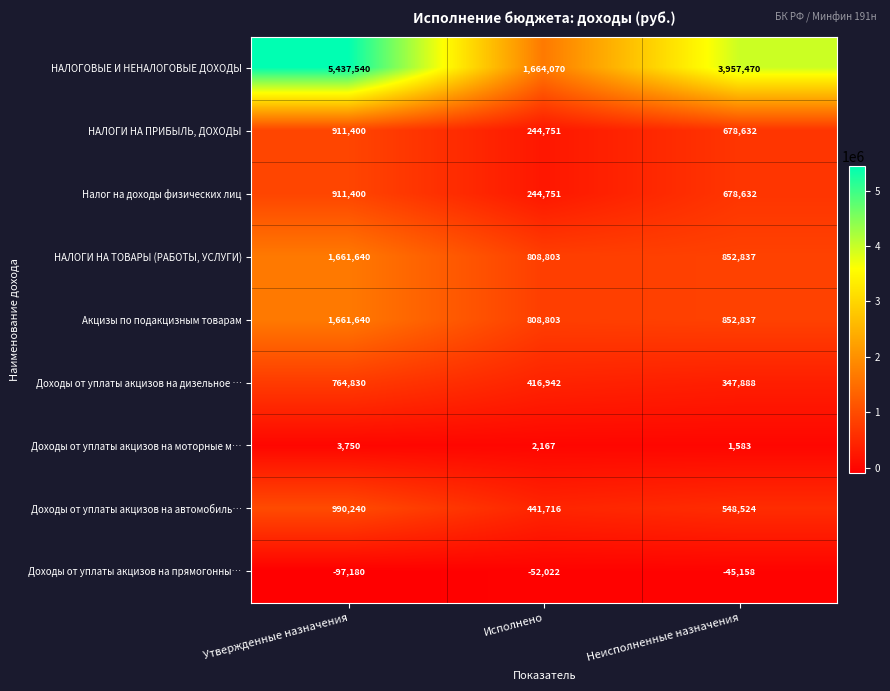

Reading left to right, extract all data points from this chart.

НАЛОГОВЫЕ И НЕНАЛОГОВЫЕ ДОХОДЫ: 5437540	1664070	3957470
НАЛОГИ НА ПРИБЫЛЬ, ДОХОДЫ: 911400	244751	678632
Налог на доходы физических лиц: 911400	244751	678632
НАЛОГИ НА ТОВАРЫ (РАБОТЫ, УСЛУГИ): 1661640	808803	852837
Акцизы по подакцизным товарам: 1661640	808803	852837
Доходы от уплаты акцизов на дизельное …: 764830	416942	347888
Доходы от уплаты акцизов на моторные м…: 3750	2167	1583
Доходы от уплаты акцизов на автомобиль…: 990240	441716	548524
Доходы от уплаты акцизов на прямогонны…: -97180	-52022	-45158